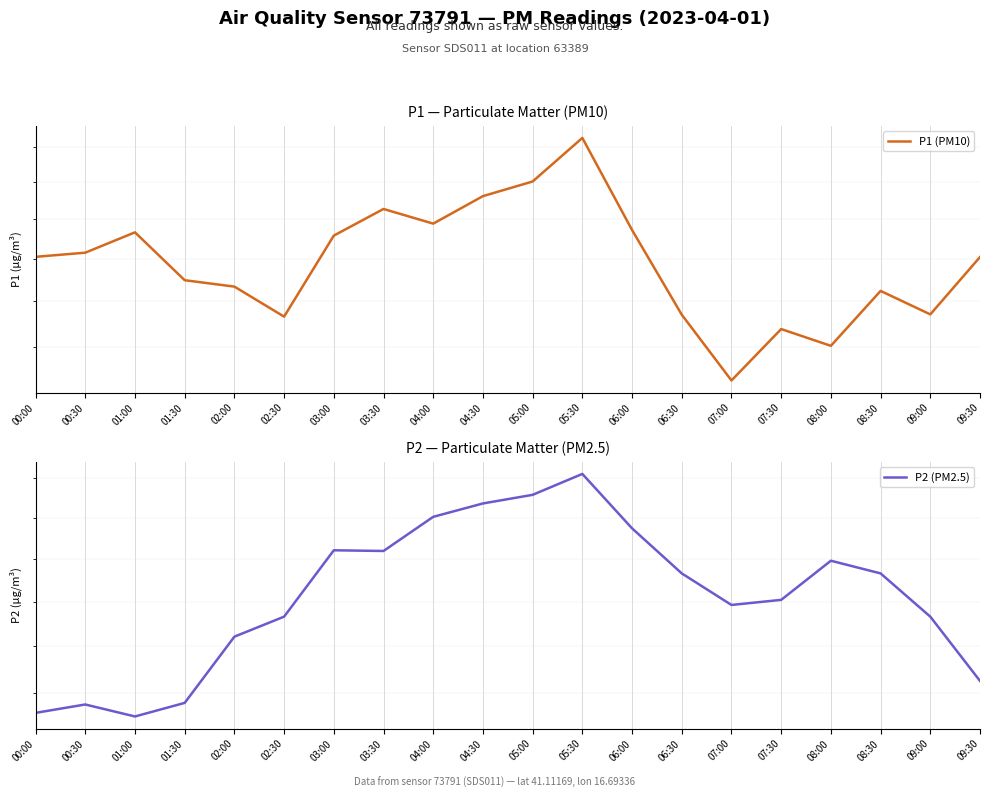

How many interior local valleys does the P2 (PM2.5) series have?

3